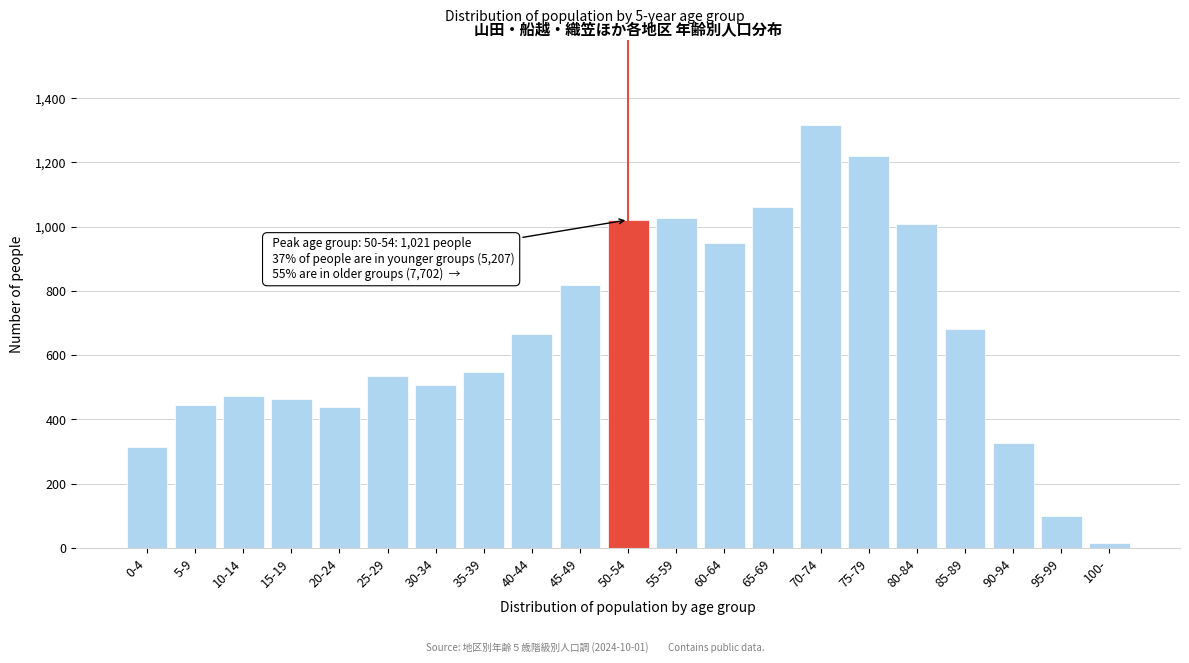

What is the difference between the maximum and minimum values?

1299